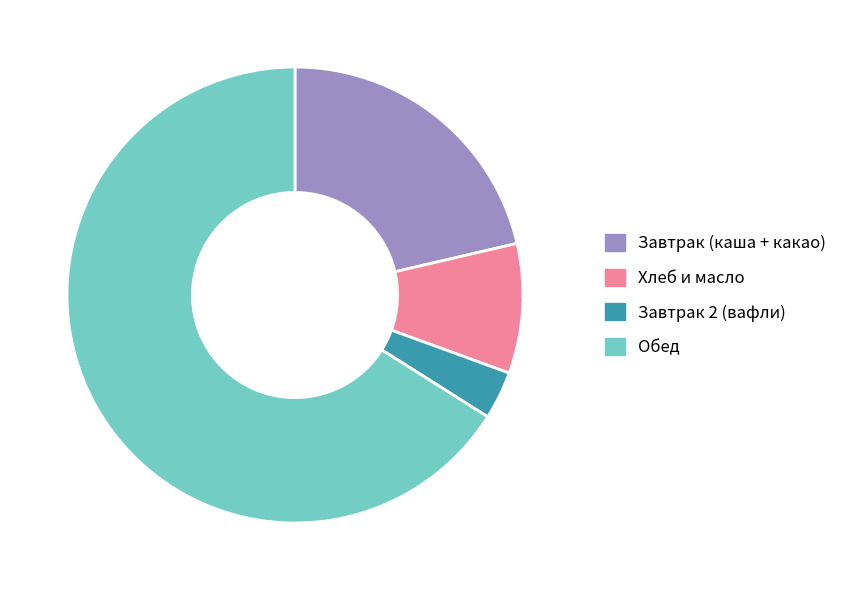

Rank the categories by value from highest to lowest.

Обед, Завтрак (каша + какао), Хлеб и масло, Завтрак 2 (вафли)